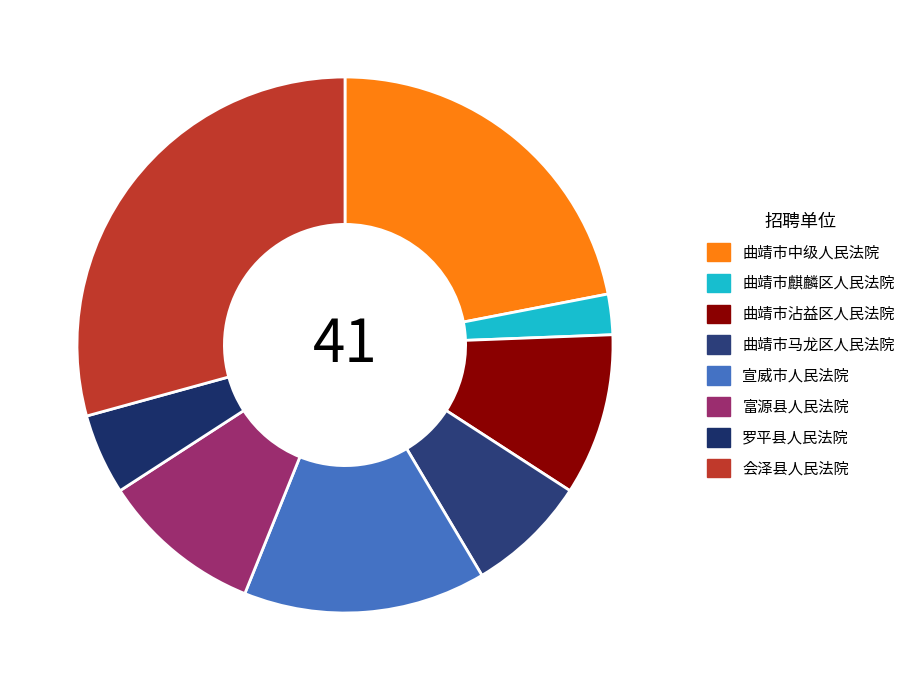

Combined, do 会泽县人民法院 and 罗平县人民法院 account for over 50%?

No